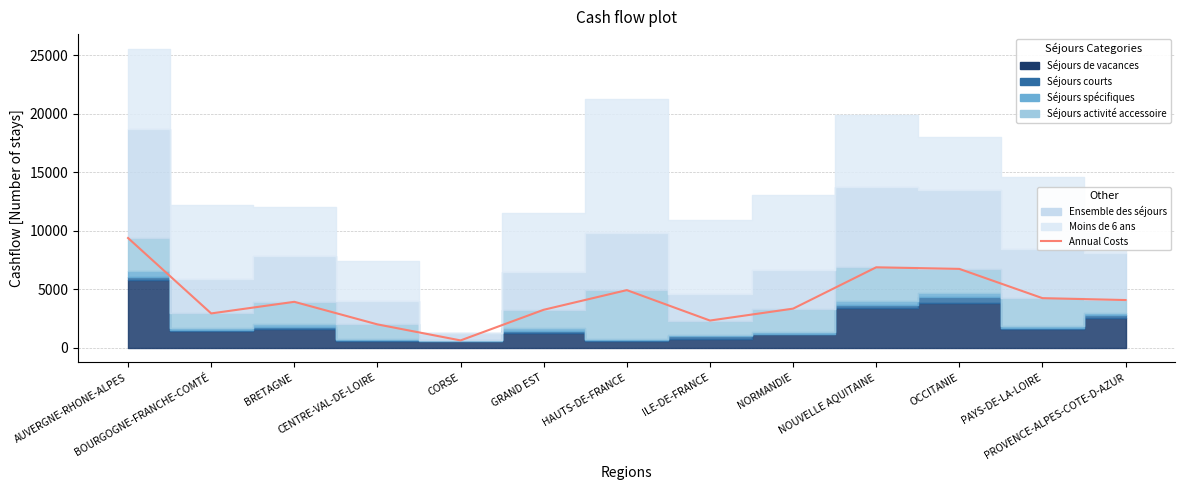

The chart shows a value of 1977 at CENTRE-VAL-DE-LOIRE. True or false?

True